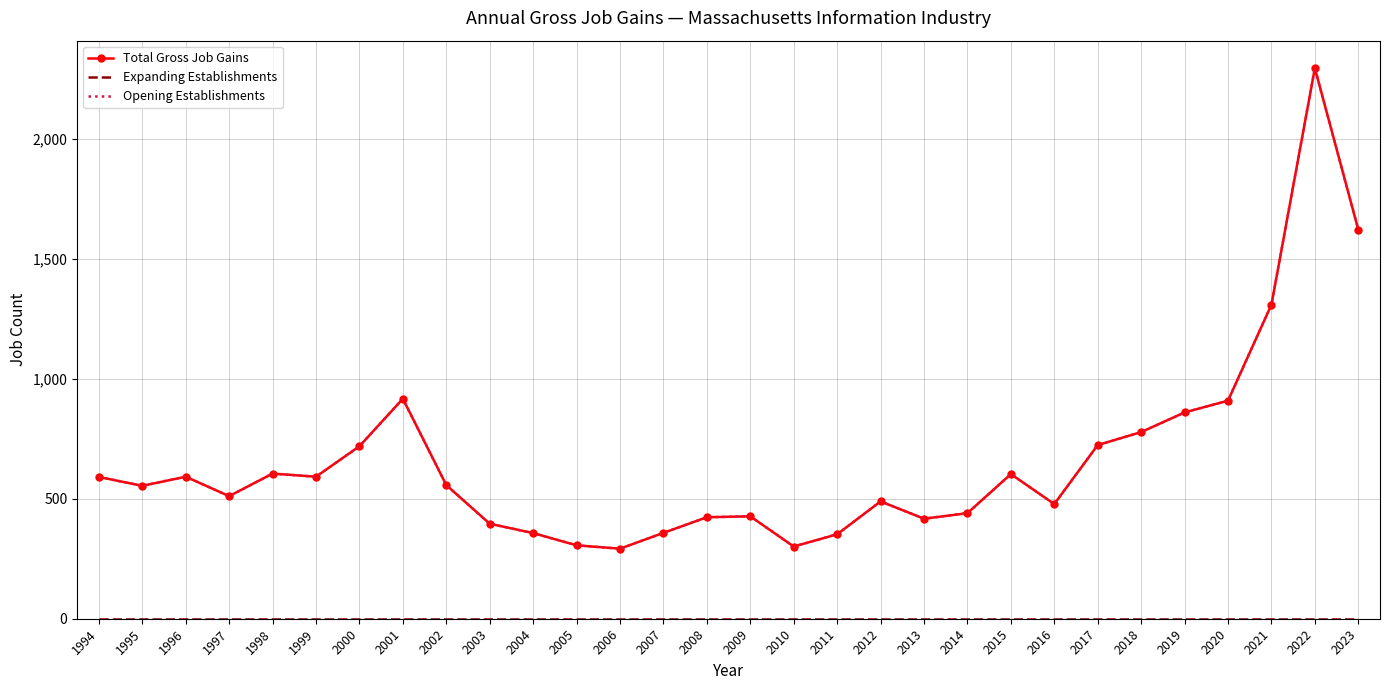

Which series has the largest total across all categories?

Total Gross Job Gains